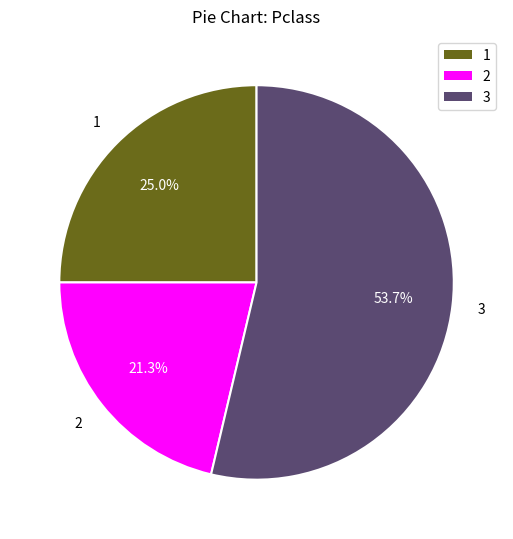

Count the number of slices in the pie.

3